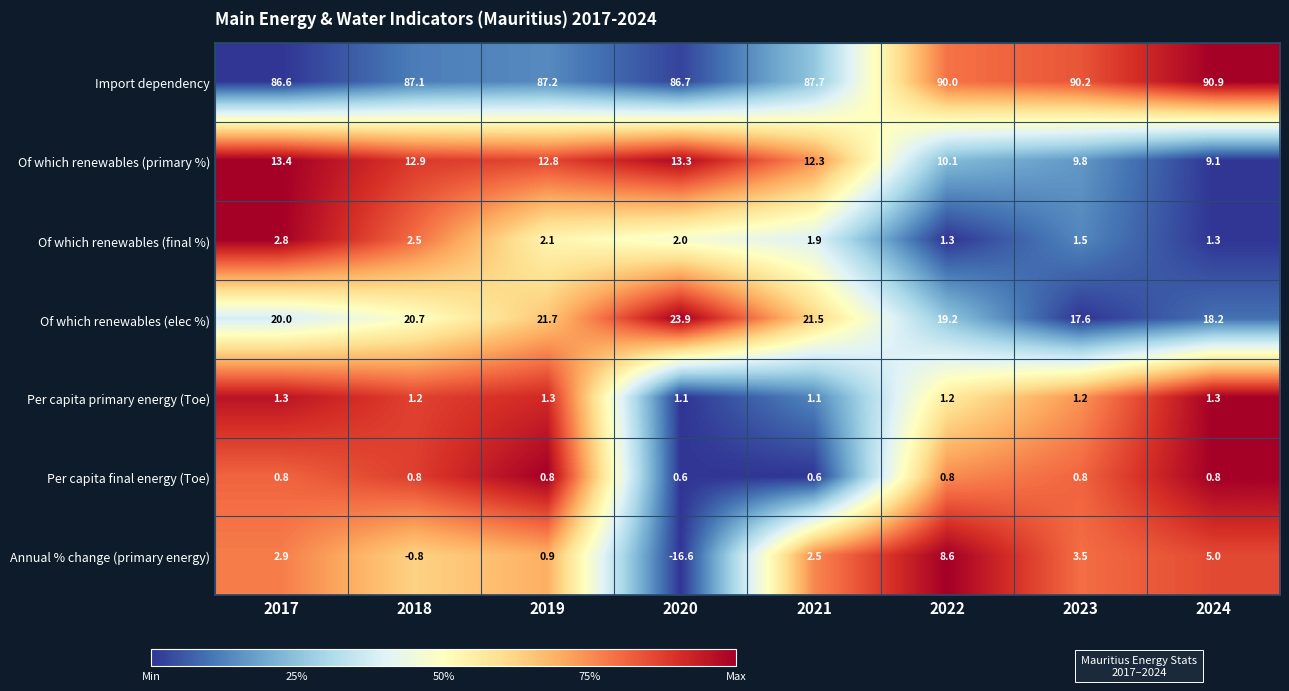

How many series are shown in this chart?

7